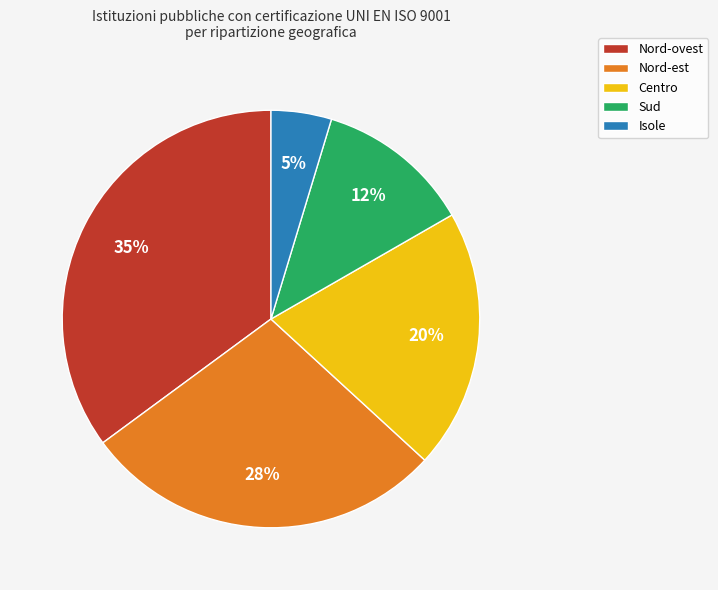

Approximately how many times larger is the value at Nord-est compared to Centro?

1.4